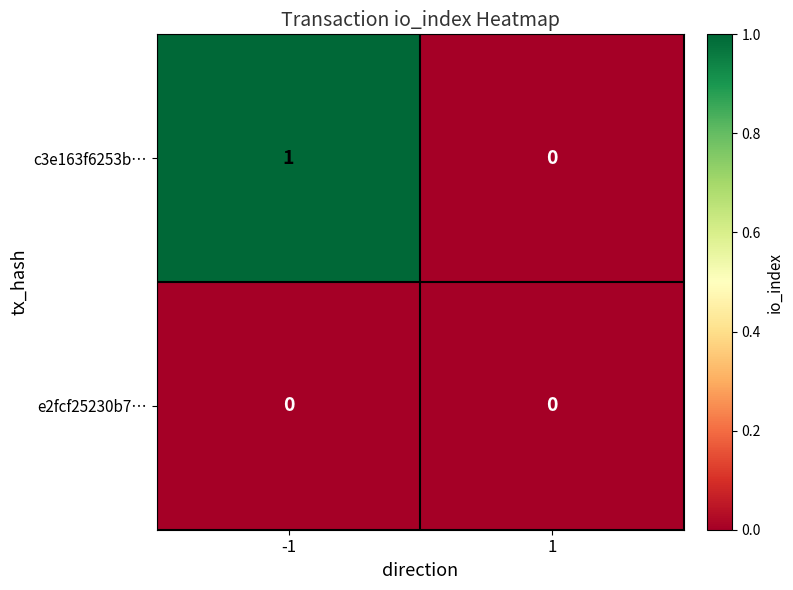

Which series has the widest spread of values?

c3e163f6253b…